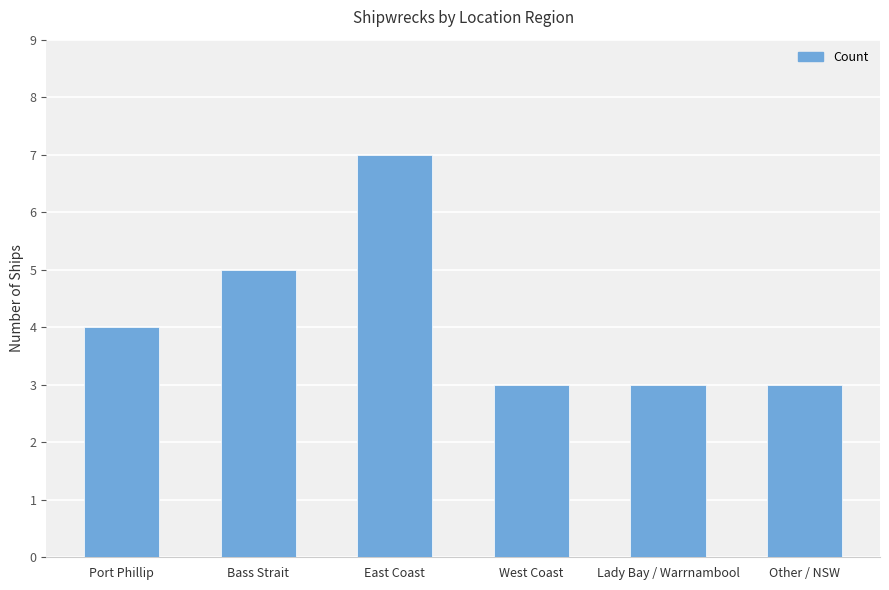

Read the value at Bass Strait.

5